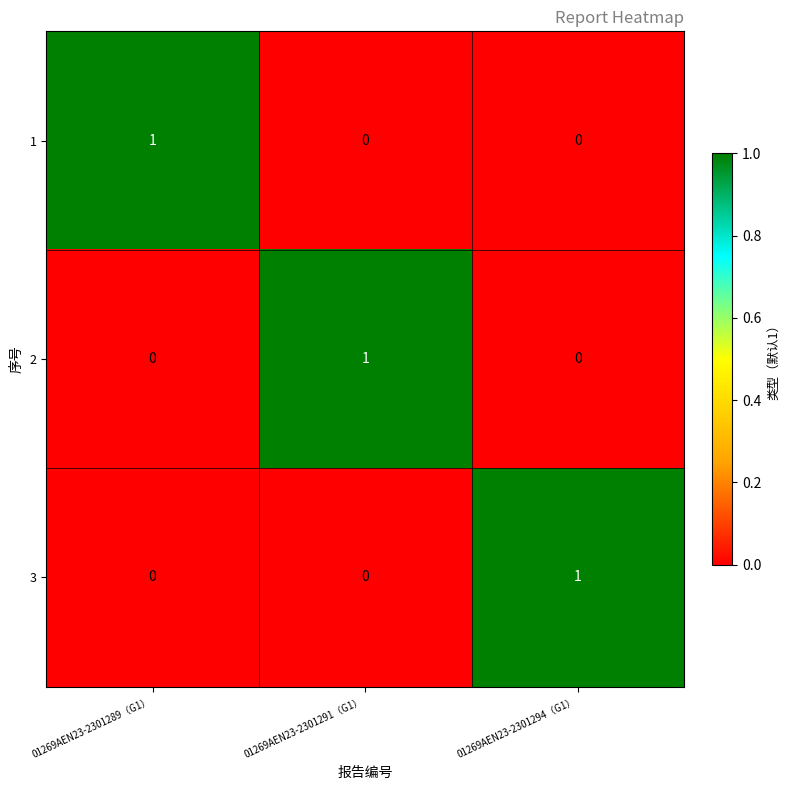

Count the 2 values in the range 0 to 1.

3